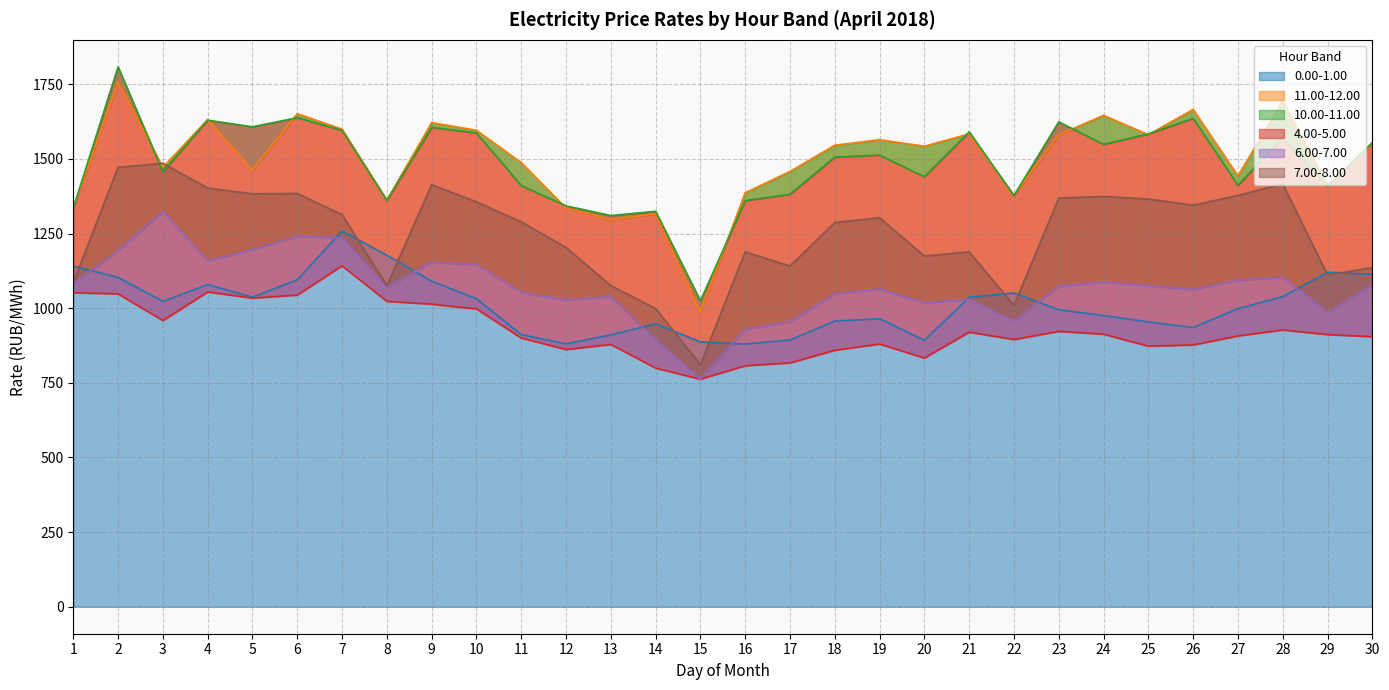

What is the minimum value for 4.00-5.00?

762.2